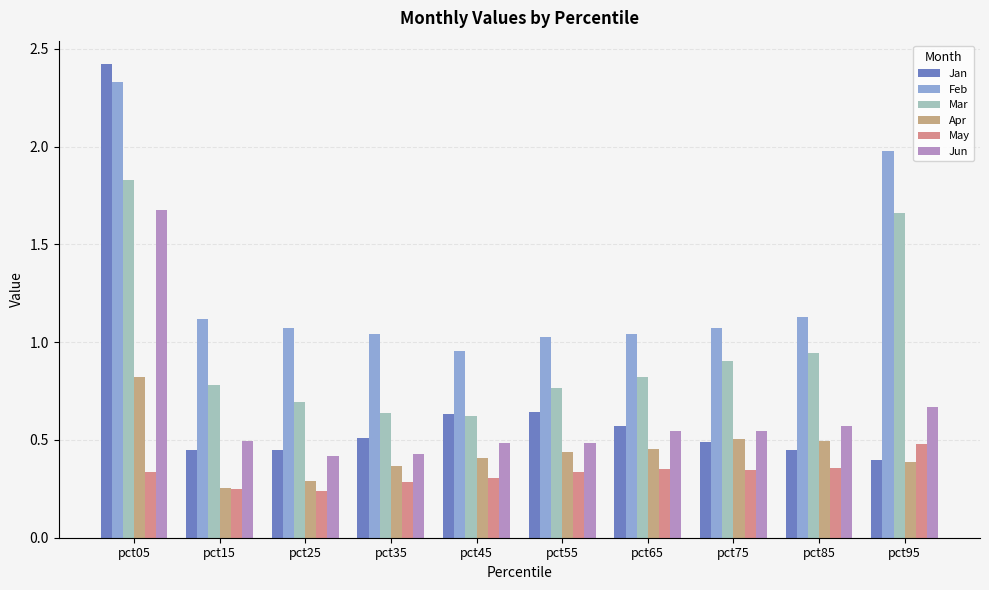

At pct85, list the series in order from smallest to largest.

May, Jan, Apr, Jun, Mar, Feb